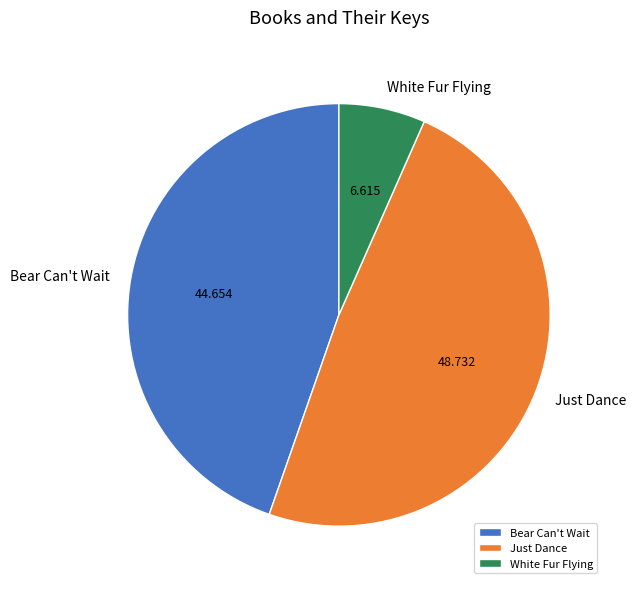

How many segments does this pie chart have?

3